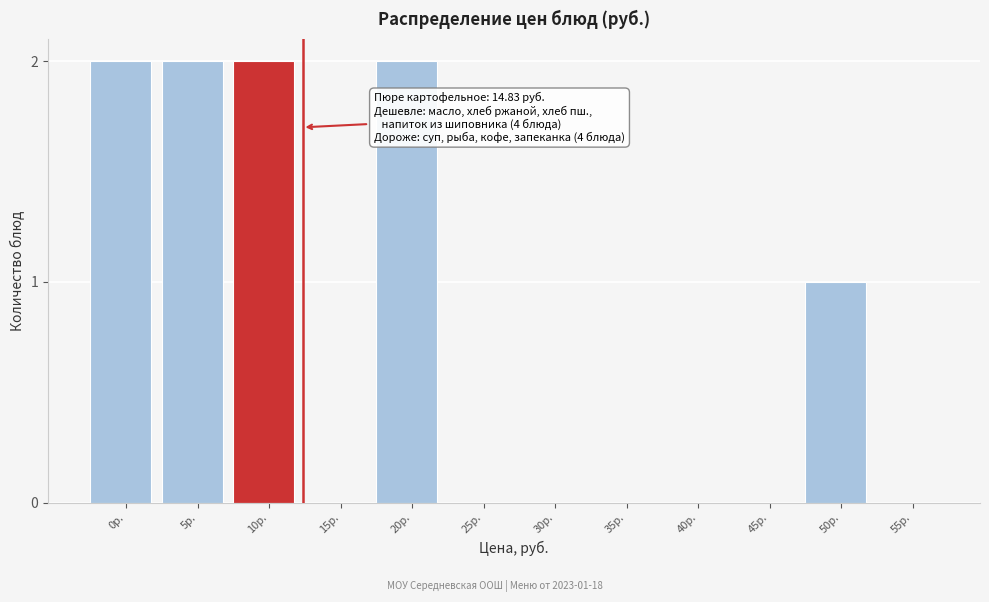

Reading right to left, list all the values displayed in this chart.

55р.=0	50р.=1	45р.=0	40р.=0	35р.=0	30р.=0	25р.=0	20р.=2	15р.=0	10р.=2	5р.=2	0р.=2